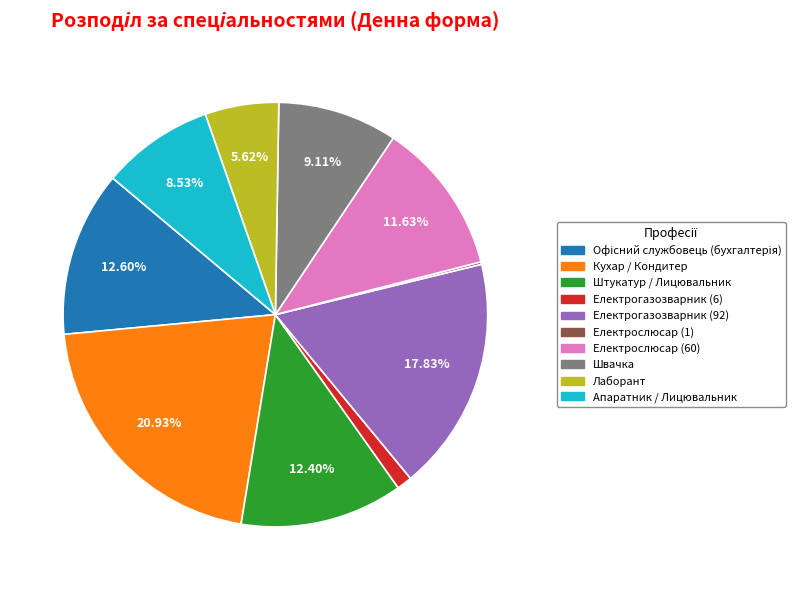

Which has a higher value, Кухар / Кондитер or Штукатур / Лицювальник?

Кухар / Кондитер